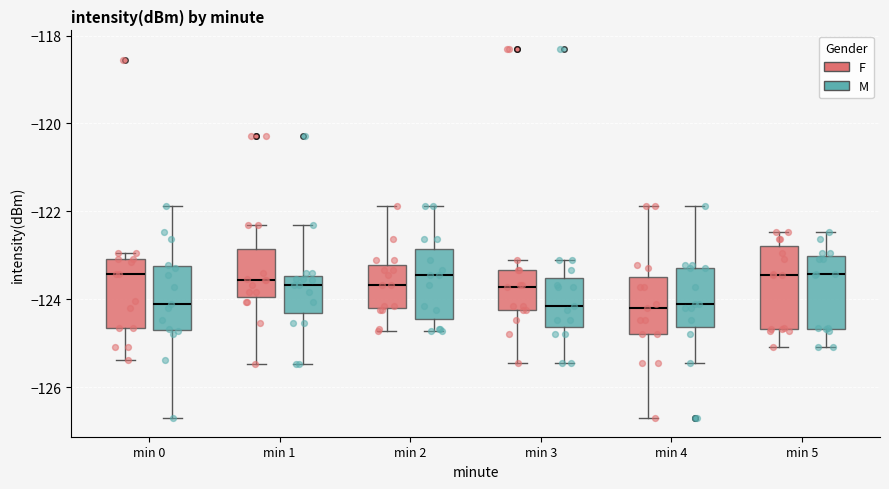

Reading left to right, read every box against the y-axis: the position of its median line, the range the box covers, and the ends of its whiskers. The values are not printed on the chart, so give them approximately, as read against the axis.

min 0 (F): median -123.4, box -124.6 to -123.0, whiskers -125.4 to -123.0 (just above the box's upper edge)
min 0 (M): median -124.0, box -124.8 to -123.2, whiskers -126.8 to -121.8
min 1 (F): median -123.6, box -124.0 to -122.8, whiskers -125.4 to -122.4
min 1 (M): median -123.6, box -124.4 to -123.4, whiskers -125.4 to -122.4
min 2 (F): median -123.6, box -124.2 to -123.2, whiskers -124.8 to -121.8
min 2 (M): median -123.4, box -124.4 to -122.8, whiskers -124.8 to -121.8
min 3 (F): median -123.8, box -124.2 to -123.4, whiskers -125.4 to -123.2
min 3 (M): median -124.2, box -124.6 to -123.6, whiskers -125.4 to -123.2
min 4 (F): median -124.2, box -124.8 to -123.6, whiskers -126.8 to -121.8
min 4 (M): median -124.0, box -124.6 to -123.2, whiskers -125.4 to -121.8
min 5 (F): median -123.4, box -124.6 to -122.8, whiskers -125.0 to -122.4
min 5 (M): median -123.4, box -124.6 to -123.0, whiskers -125.0 to -122.4